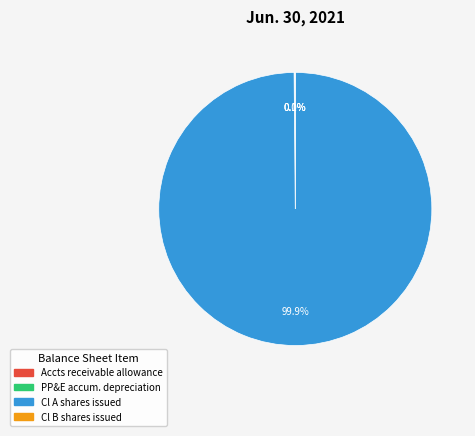

What is the ratio of the value at Property and equipment, accumulated depreciation to the value at Common Class B shares issued?

15835.0